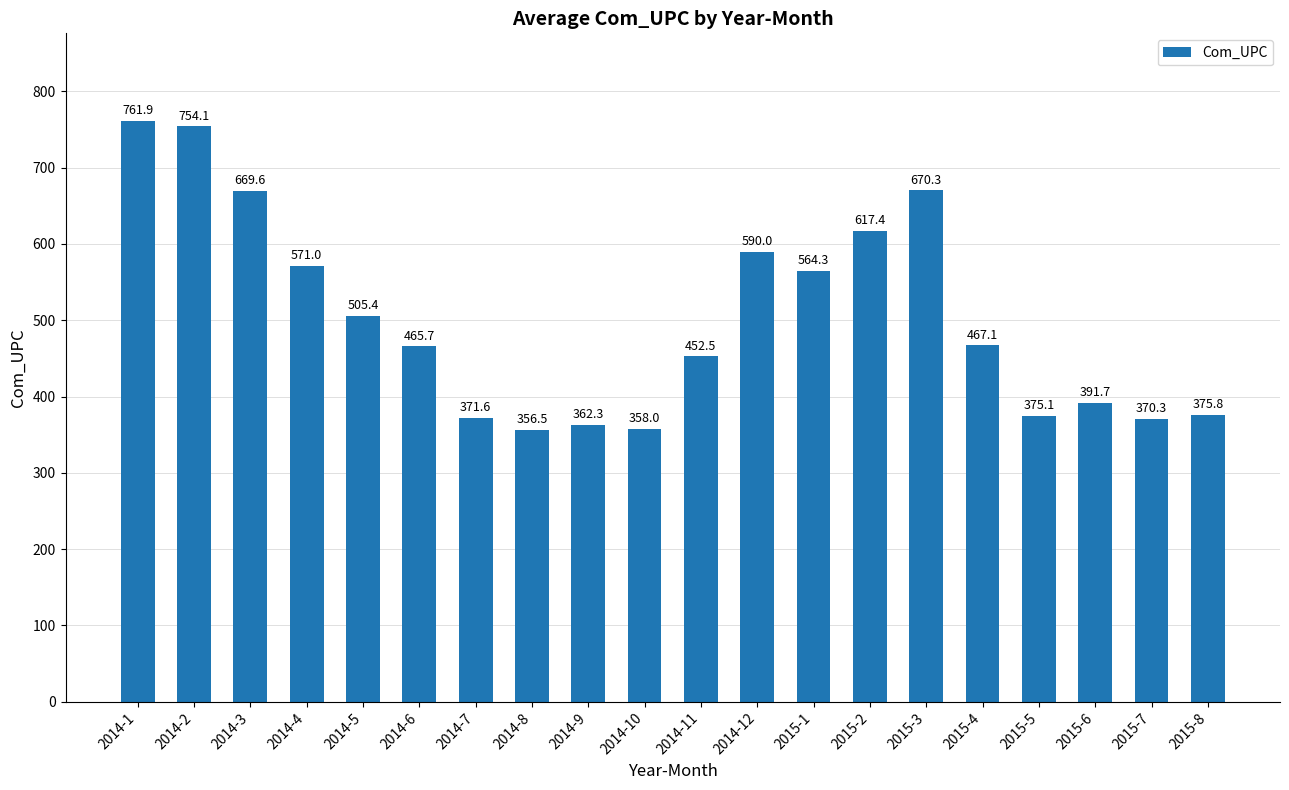

What is the change in value from 2014-5 to 2015-1?

+58.9